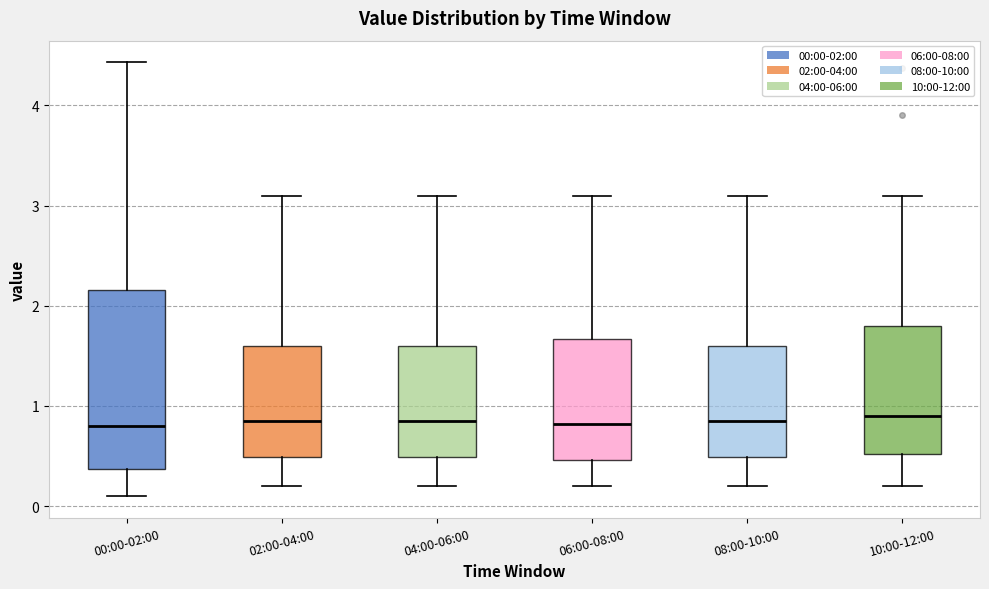

Comparing the boxes themselves (not the whiskers), which one is the tallest?

00:00-02:00